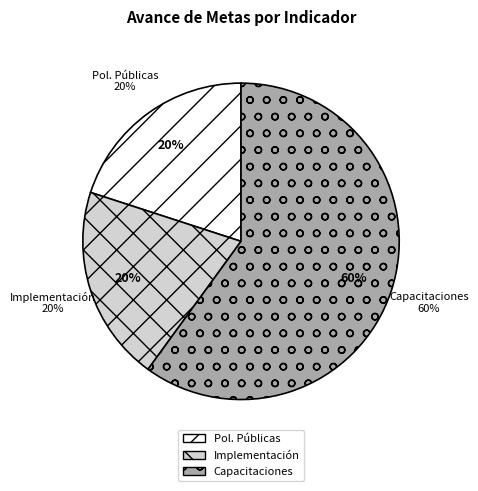

Is Porcentaje de avance en la implementación the majority of the pie?

No